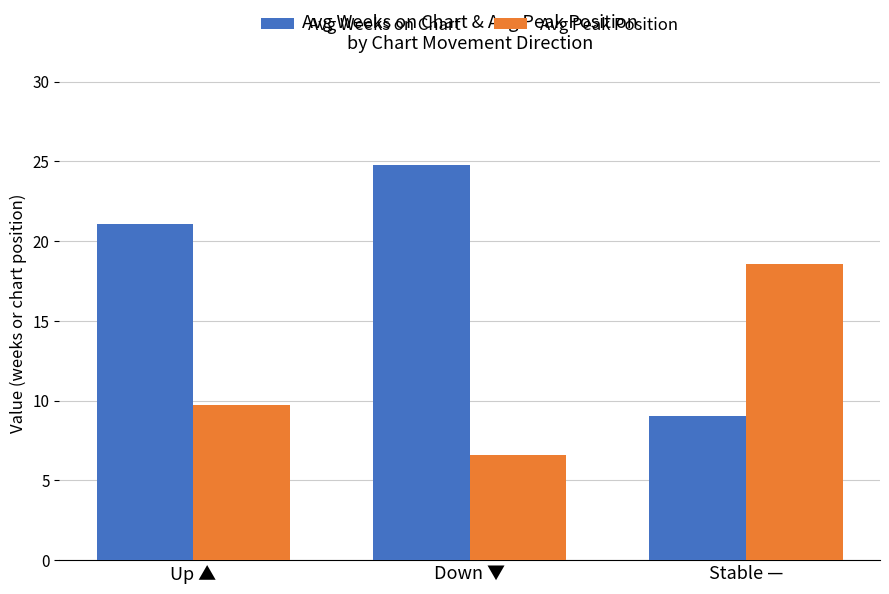

Reading left to right, list all the values displayed in this chart.

Avg Weeks on Chart: 21.1	24.8	9.1
Avg Peak Position: 9.7	6.6	18.6